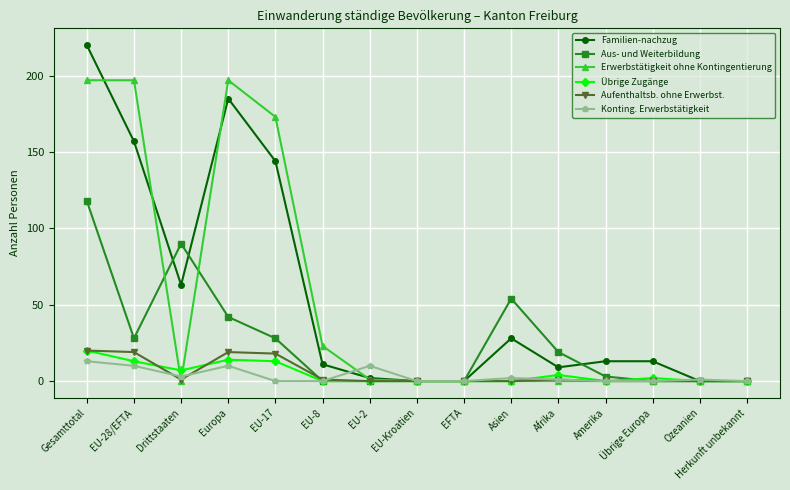

What is the label of the 12th point from the left?

Amerika